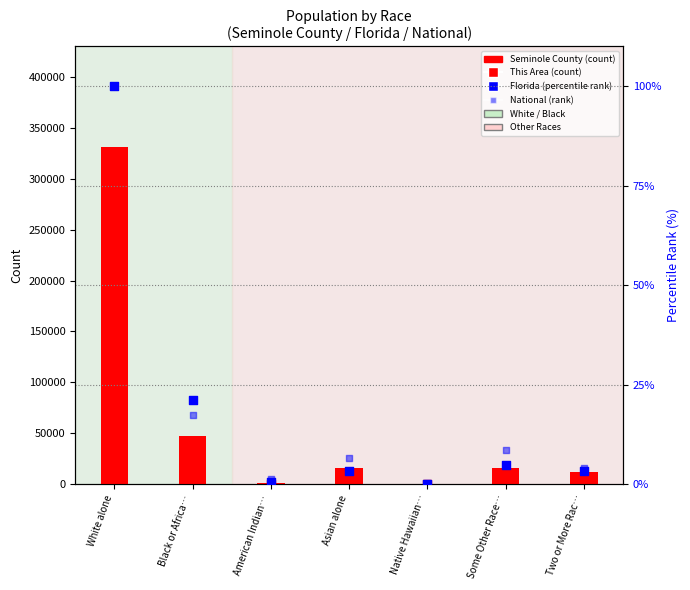

Which series has the largest Y range (max minus min)?

Seminole County (count)